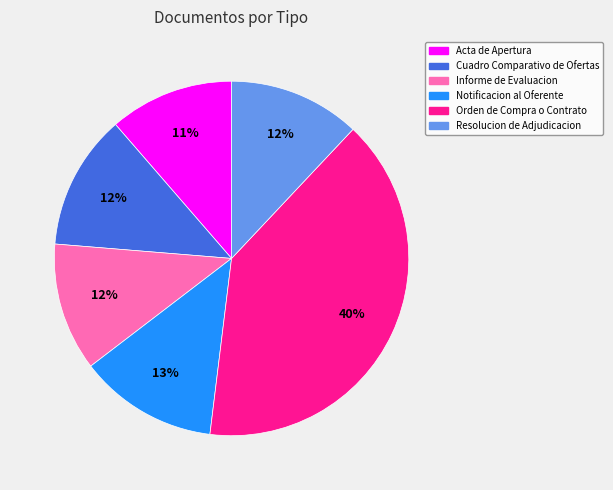

Is it true that Cuadro Comparativo de Ofertas is 21% of the pie?

False